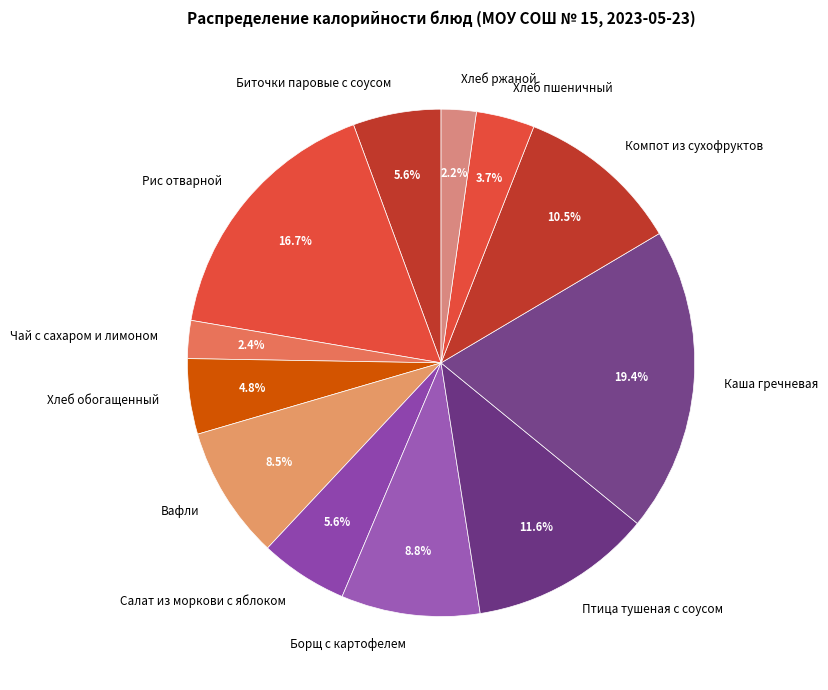

Between Рис отварной and Вафли, which is larger?

Рис отварной